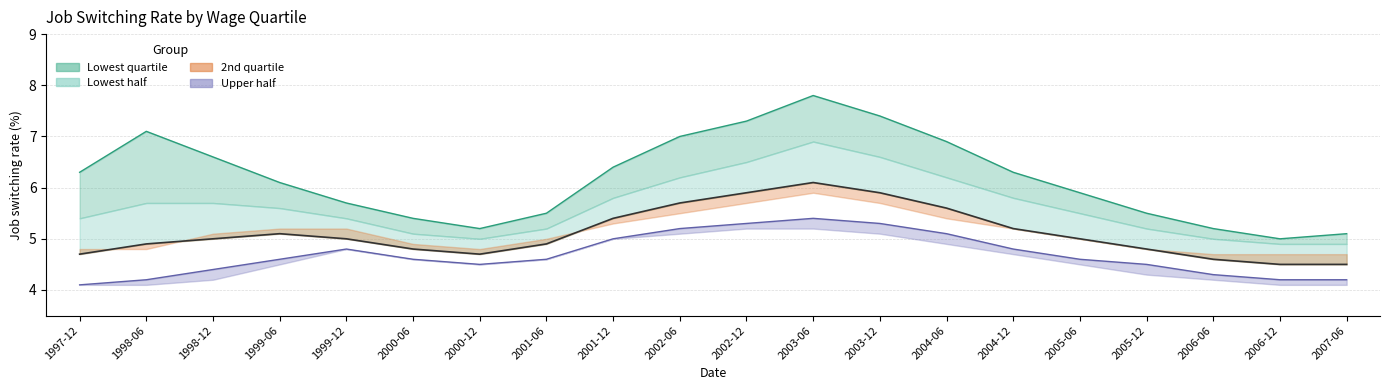

Does the chart have visible grid lines?

Yes